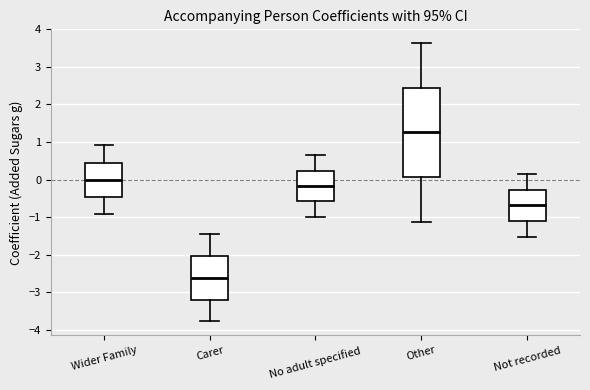

Where is the upper edge of the box for Not recorded on the y-axis? The values are not printed on the chart, so give them approximately, as read against the axis.

-0.3